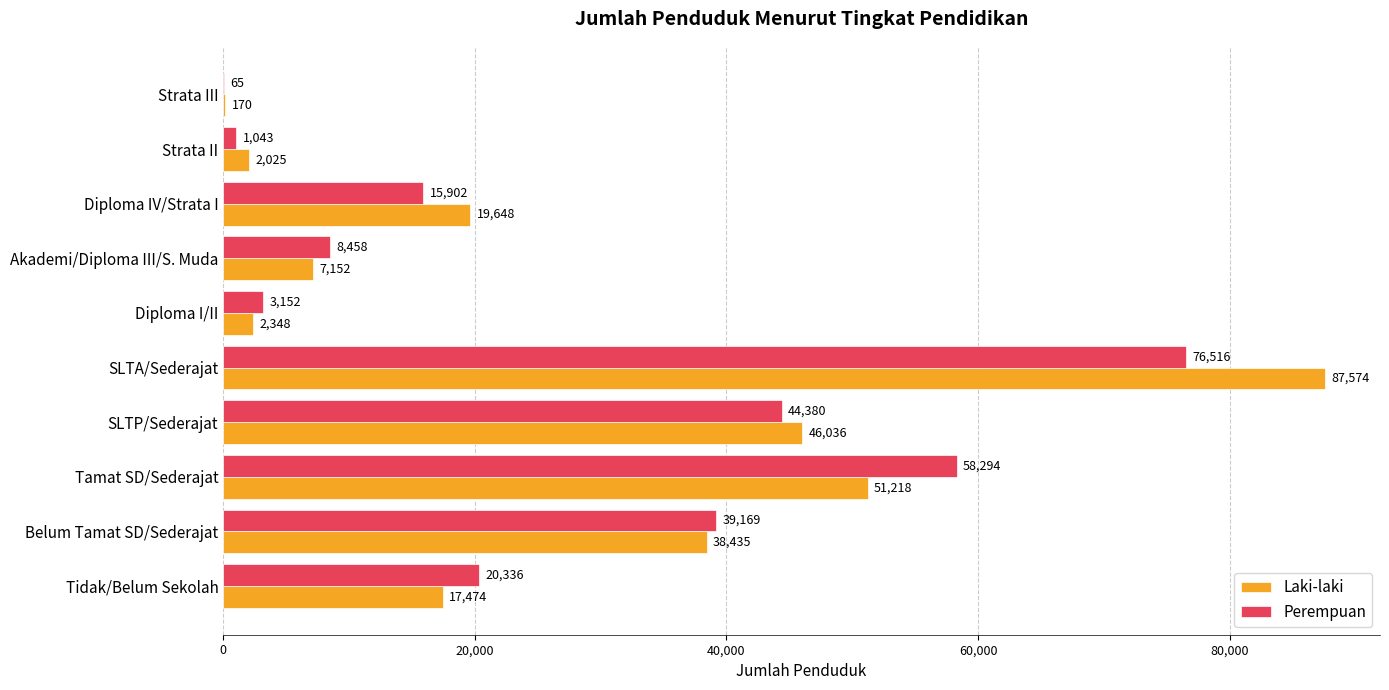

Is the value of Perempuan at Tamat SD/Sederajat greater than the value of Laki-laki at Strata II?

Yes